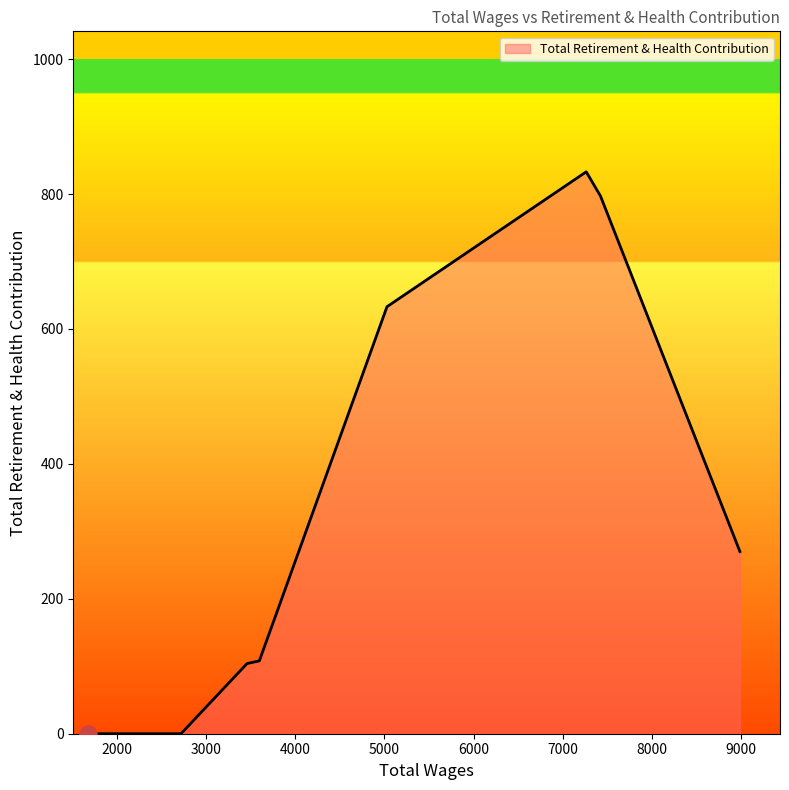

True or false: there are more than 2 points higher than both neighbors.

False